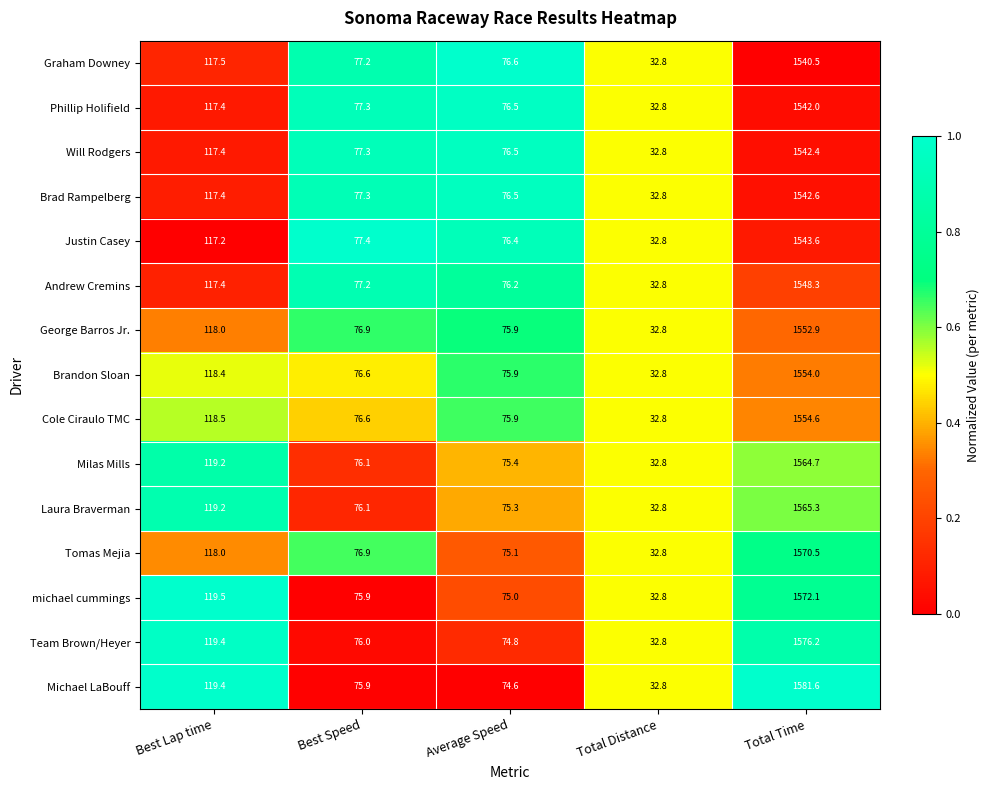

List the series in order of their peak value, lowest first.

Graham Downey, Phillip Holifield, Will Rodgers, Brad Rampelberg, Justin Casey, Andrew Cremins, George Barros Jr., Brandon Sloan, Cole Ciraulo TMC, Milas Mills, Laura Braverman, Tomas Mejia, michael cummings, Team Brown/Heyer, Michael LaBouff